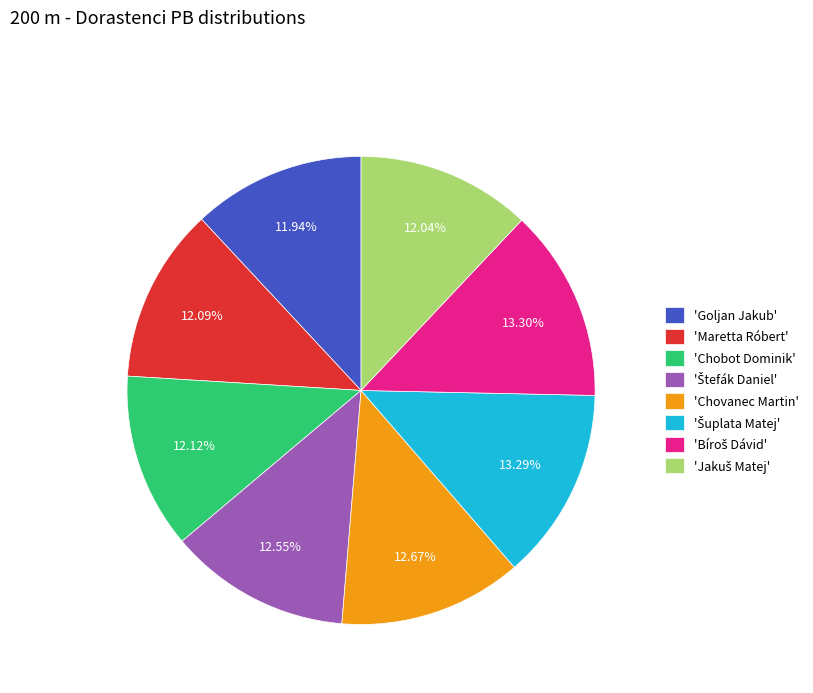

Approximately how many times larger is the value at 'Chobot Dominik' compared to 'Maretta Róbert'?

1.0